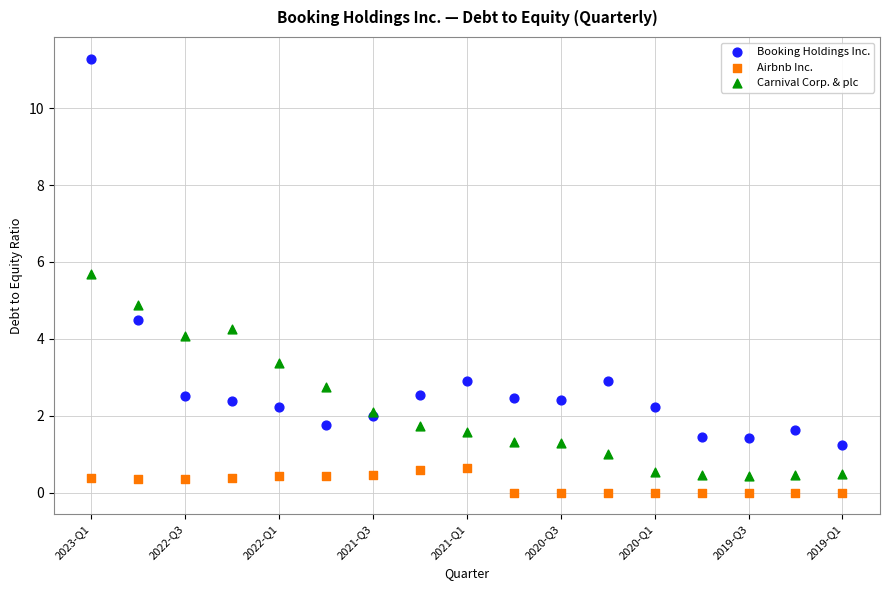

Which series contains the lowest Y value?

Airbnb Inc.